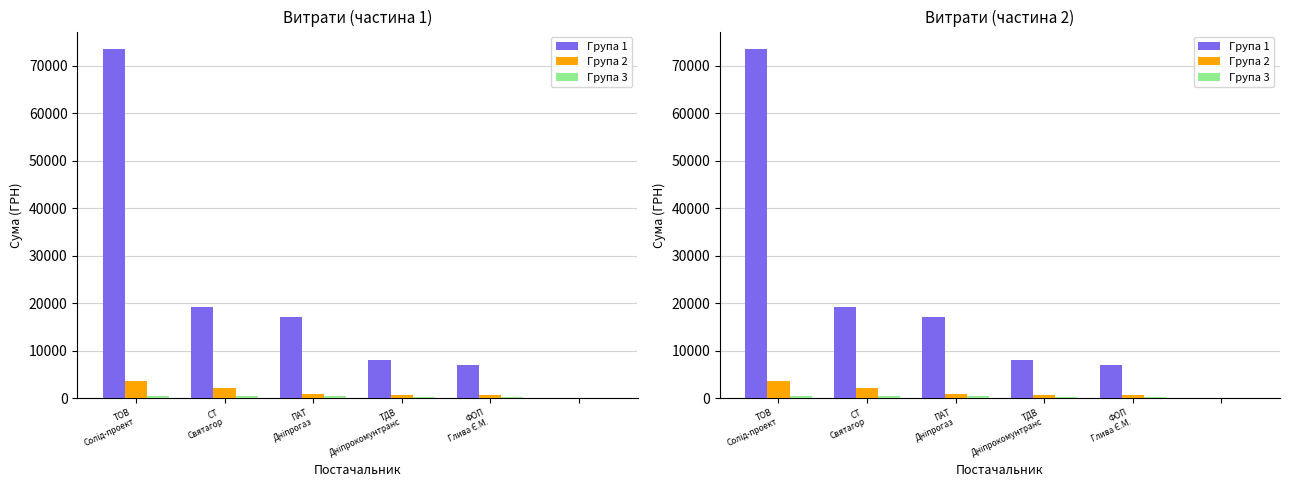

The value of Група 3 at ТДВ
Дніпрокомунтранс is 66.1. True or false?

False